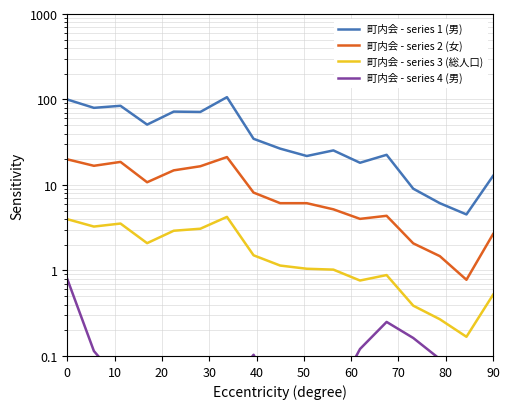

How many interior local peaks does the 町内会 - series 1 (男) series have?

5